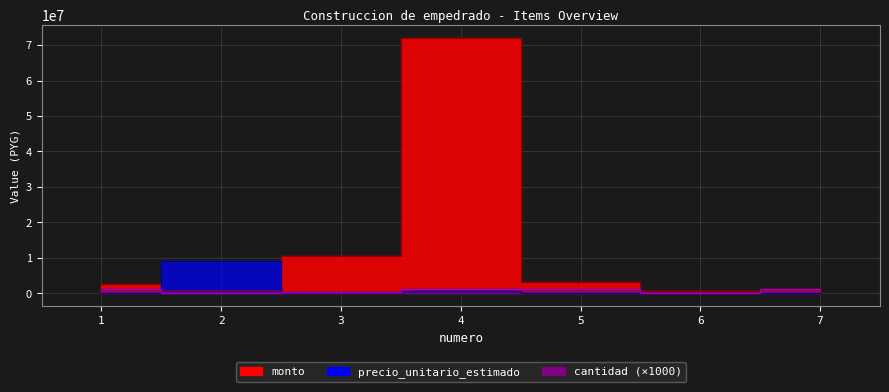

What is the total value across all series at 7?

2626000